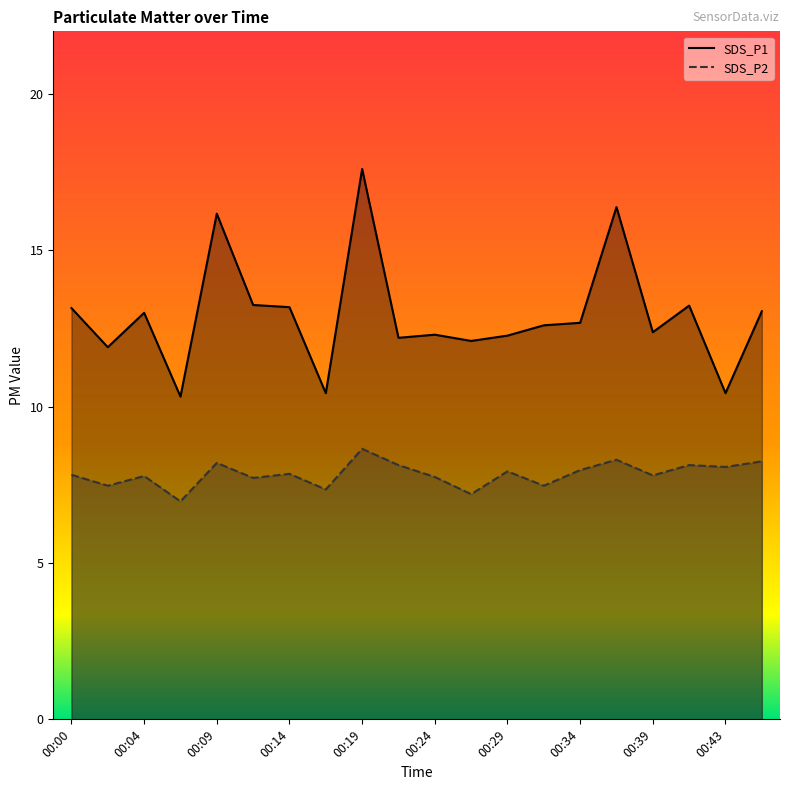

What is the value of the SDS_P1 point at the 3rd from the left?

13.0